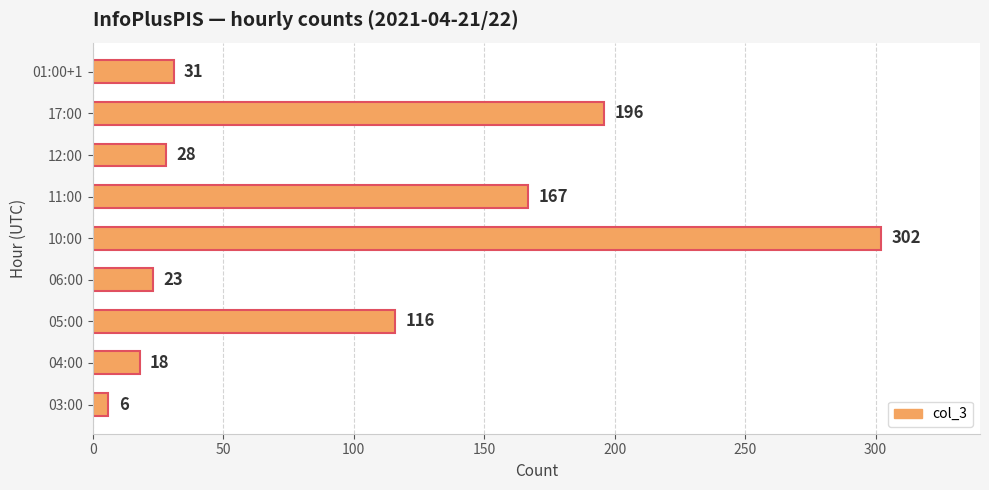

Is it true that the value at 10:00 is 302?

True